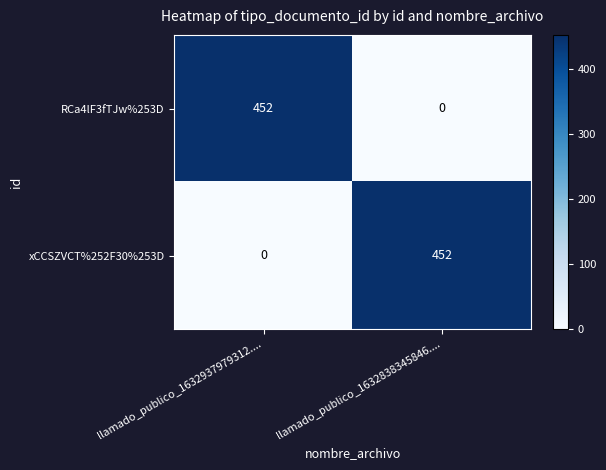

The value of RCa4lF3fTJw%253D at llamado_publico_1632937979312.... is 244. True or false?

False